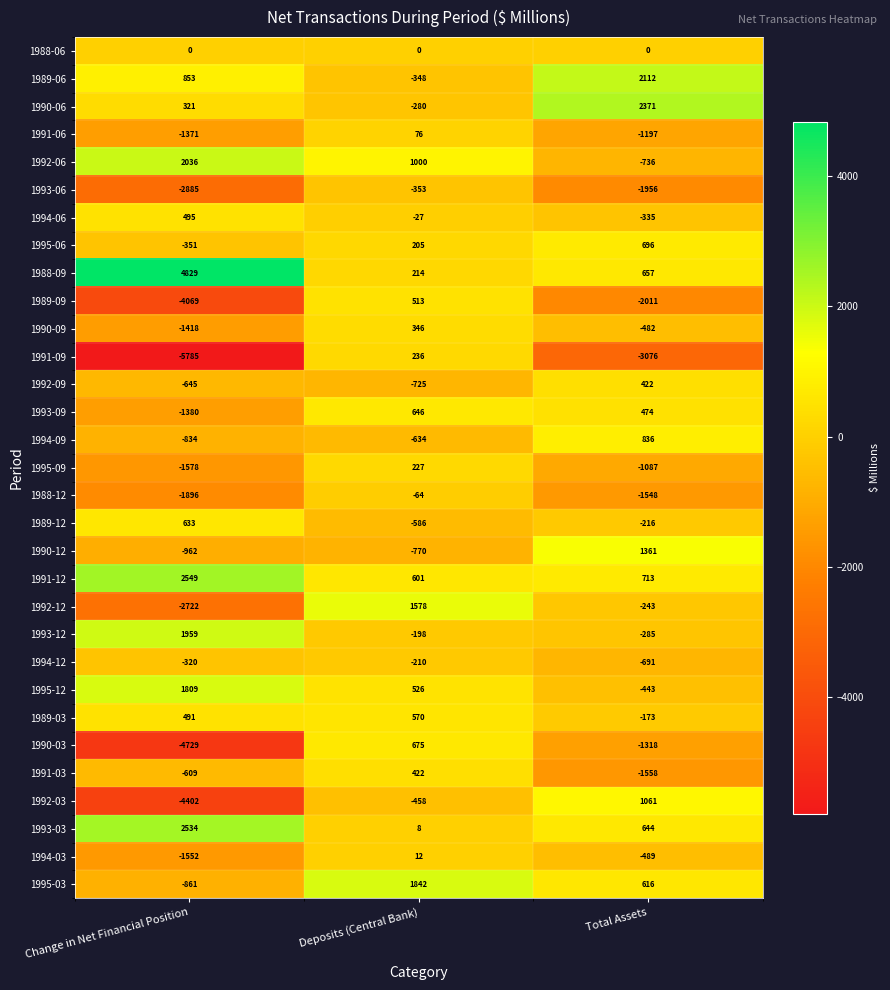

Rank the series at Deposits (Central Bank) from lowest to highest value.

1990-12, 1992-09, 1994-09, 1989-12, 1992-03, 1993-06, 1989-06, 1990-06, 1994-12, 1993-12, 1988-12, 1994-06, 1988-06, 1993-03, 1994-03, 1991-06, 1995-06, 1988-09, 1995-09, 1991-09, 1990-09, 1991-03, 1989-09, 1995-12, 1989-03, 1991-12, 1993-09, 1990-03, 1992-06, 1992-12, 1995-03